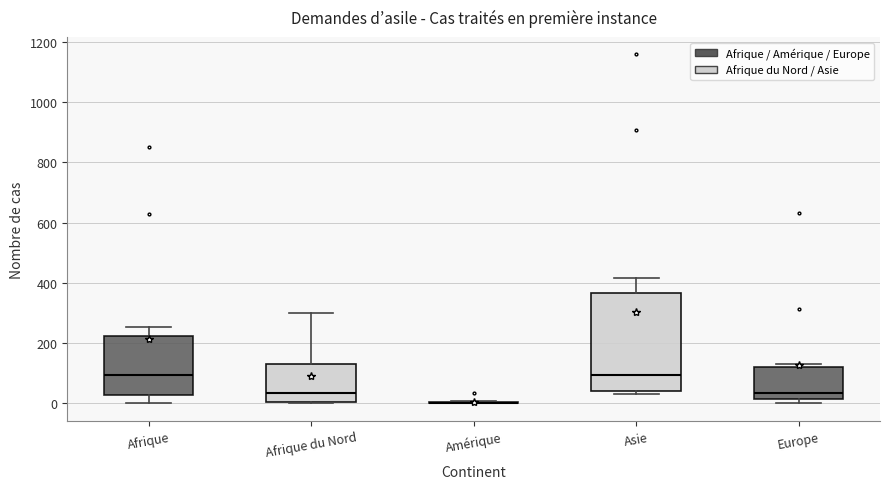

Which box is the tallest, from its lower edge to its upper edge?

Asie